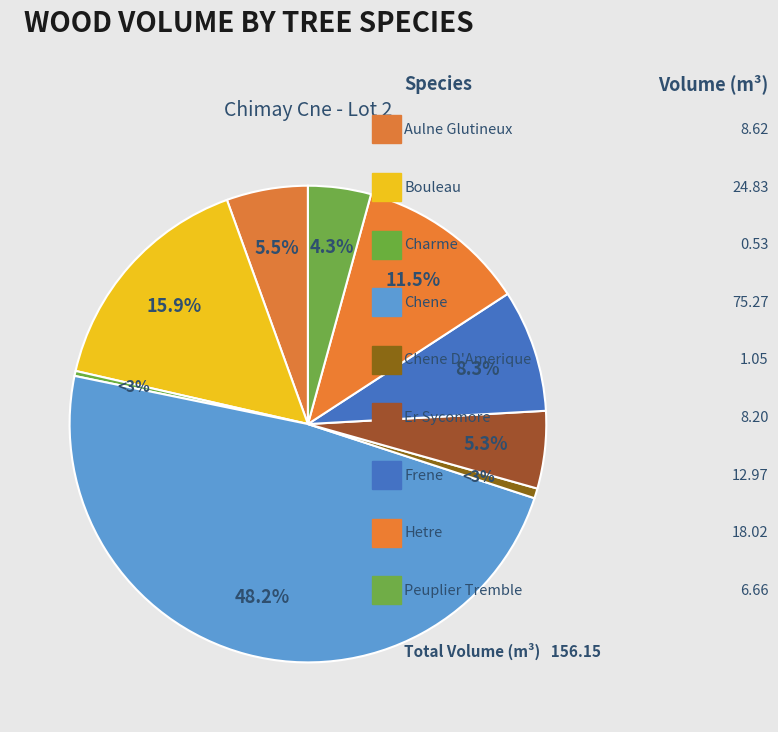

How much of the chart is everything except PEUPLIER TREMBLE?

95.7%